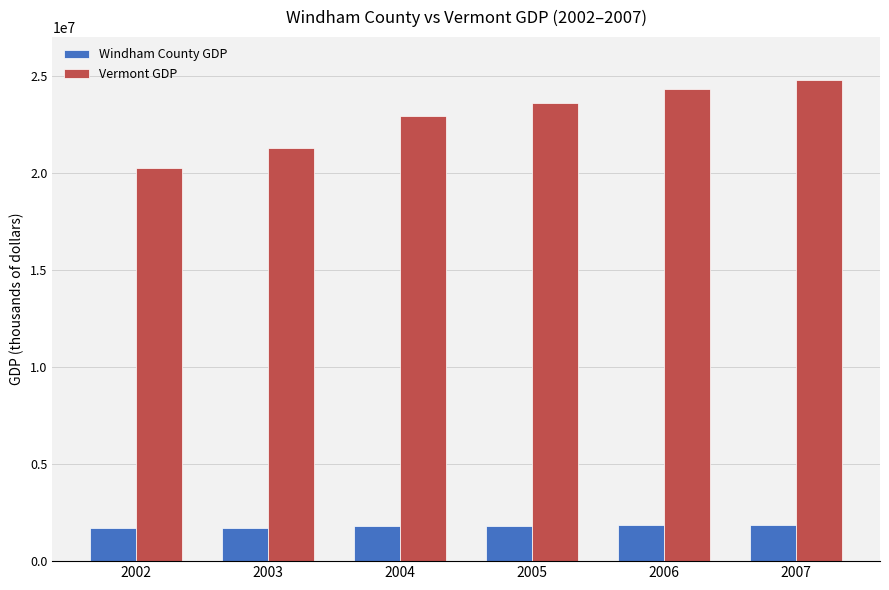

What is the difference between the maximum and minimum values in the Vermont GDP series?

4524652